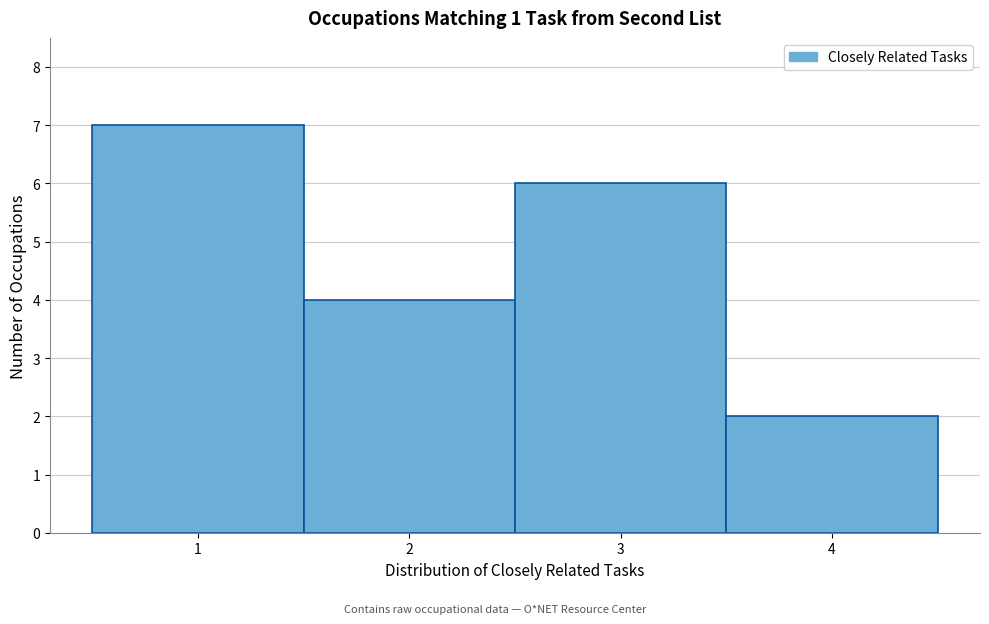

How tall is the bar that spans 2.5 to 3.5 on the x-axis? The values are not printed on the chart, so give them approximately, as read against the axis.

6